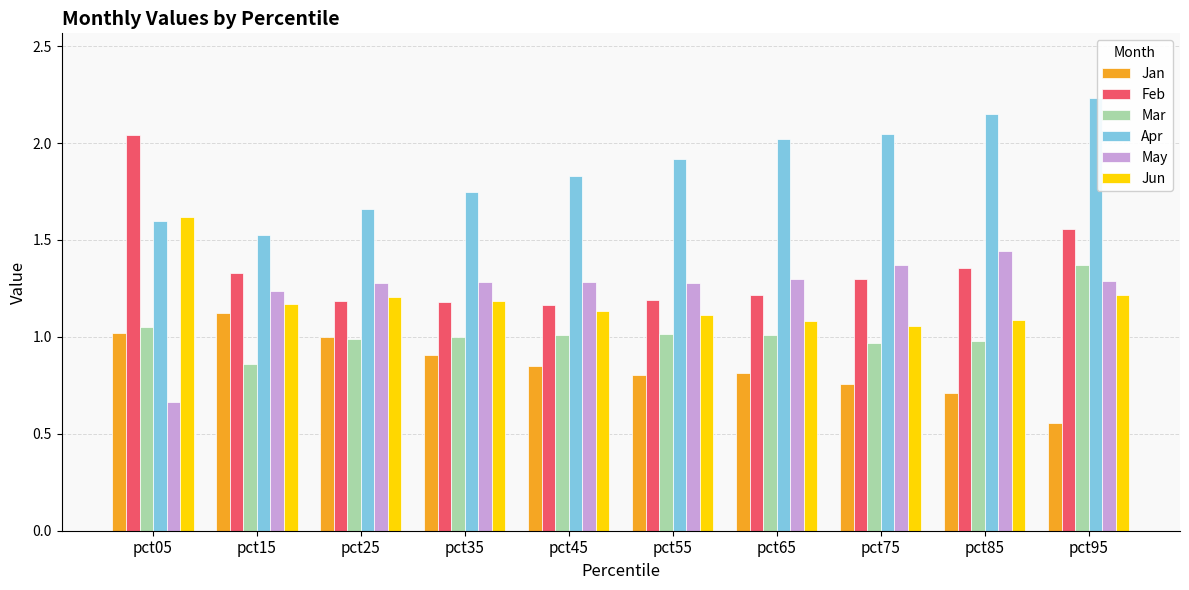

Are the bars horizontal?

No